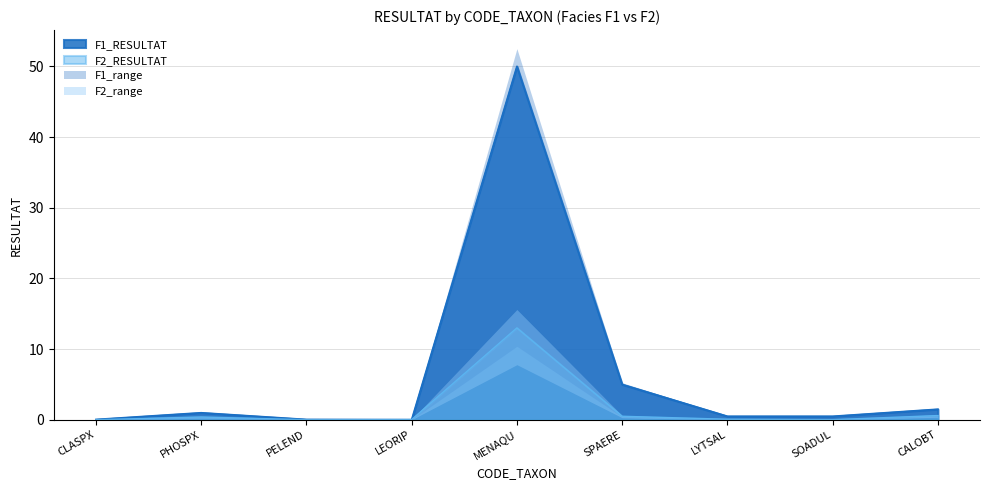

What is the highest value of the F2_RESULTAT series?

13.0